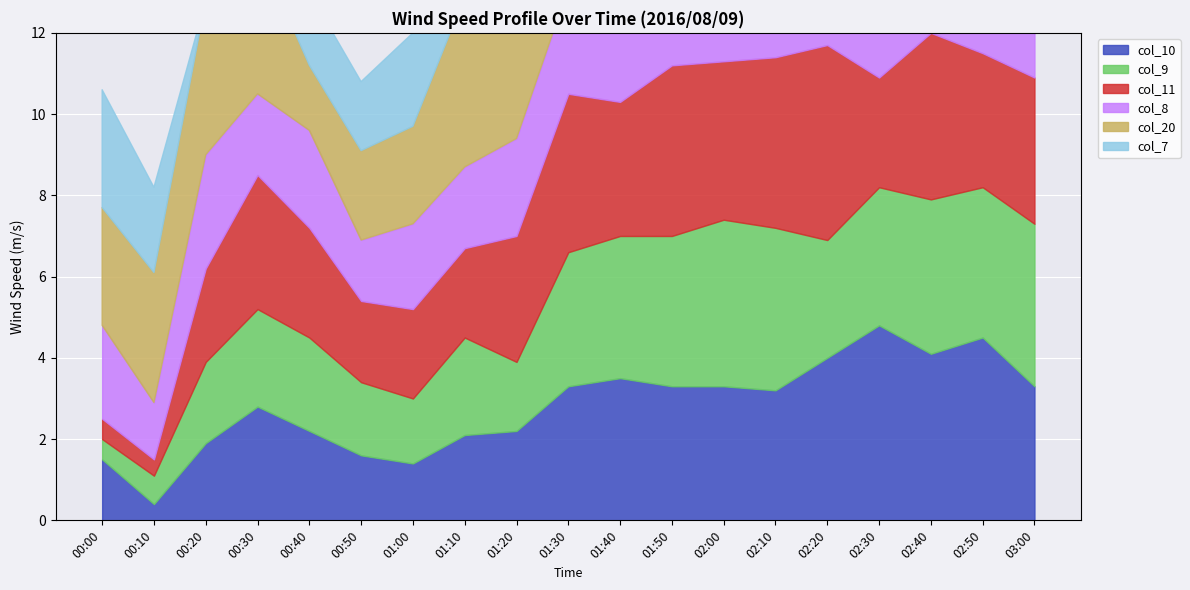

How many data points in col_10 are less than 3?

9